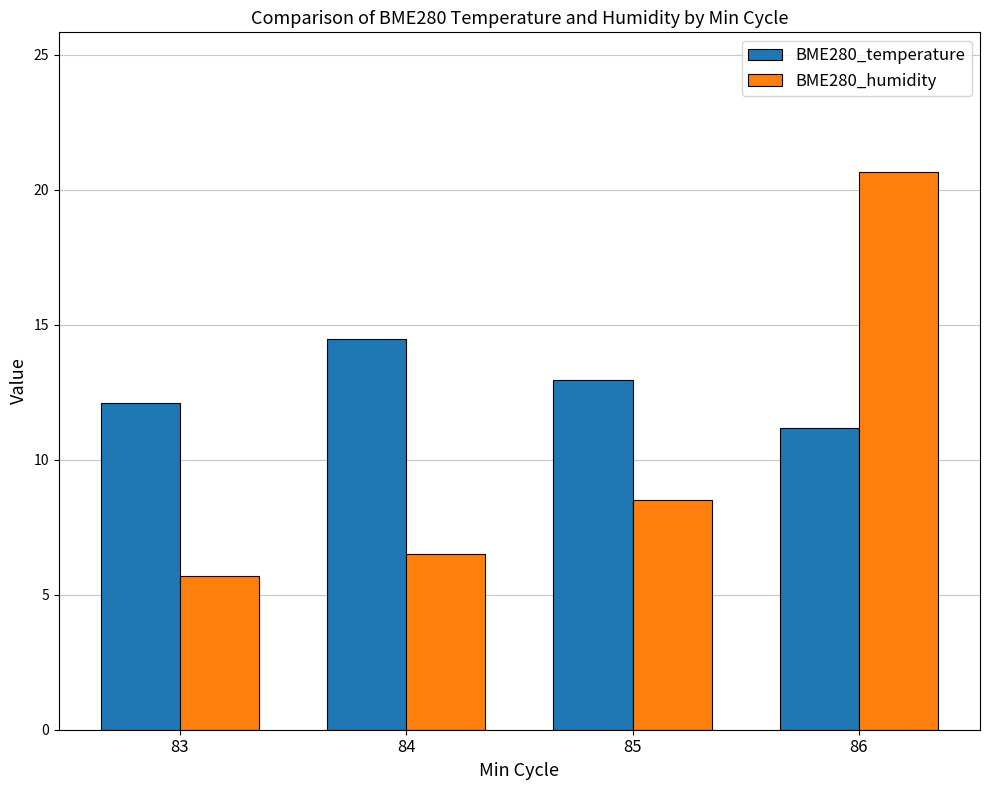

Count the number of categories in the chart.

4